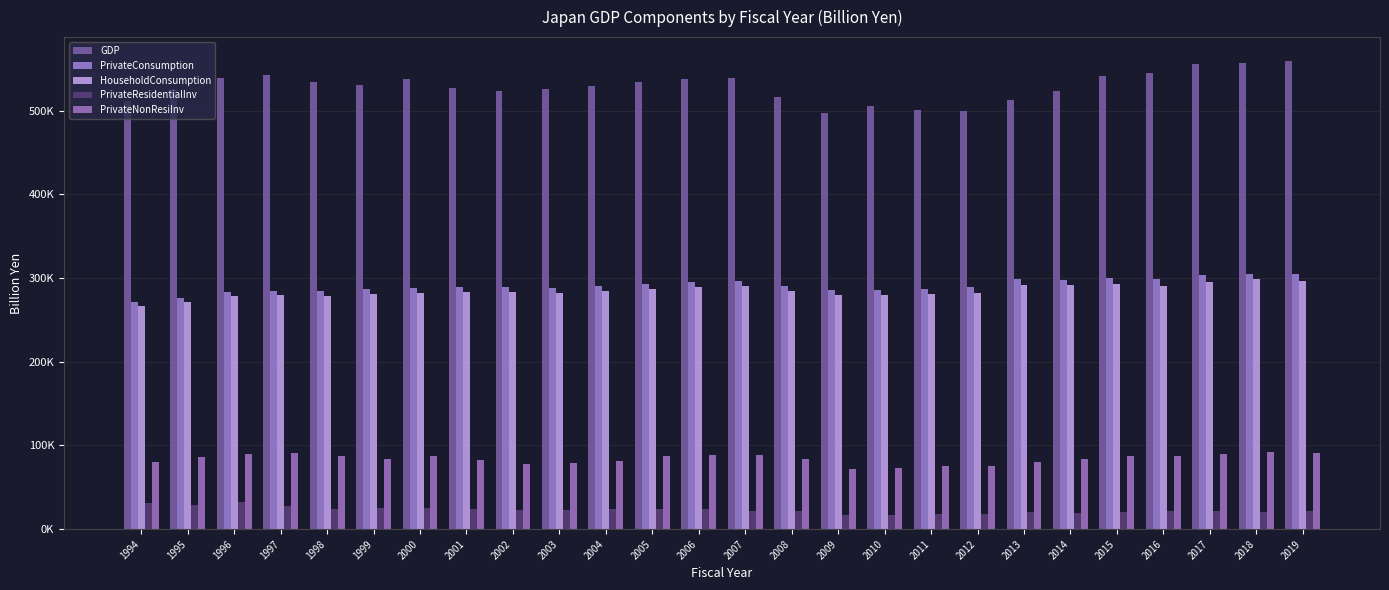

Which category has the highest value across all series?

2019